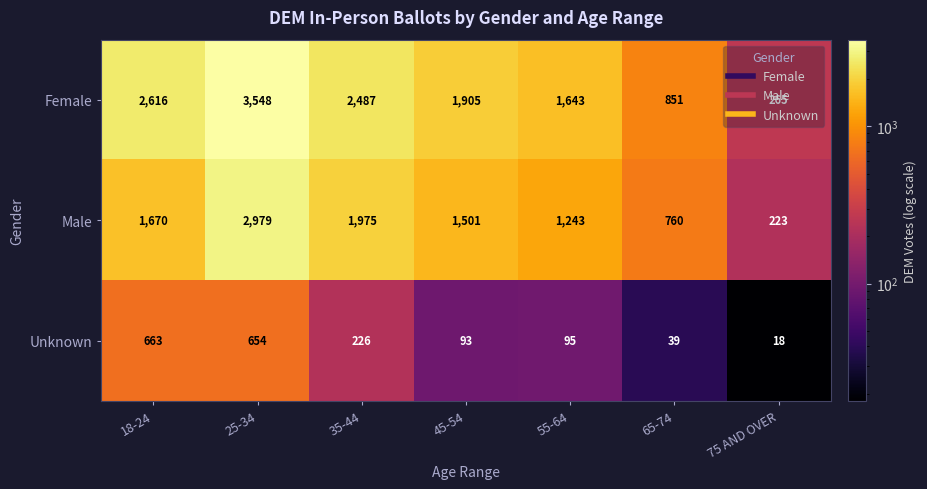

What is the difference between the second highest and second lowest values in the Female series?

1765